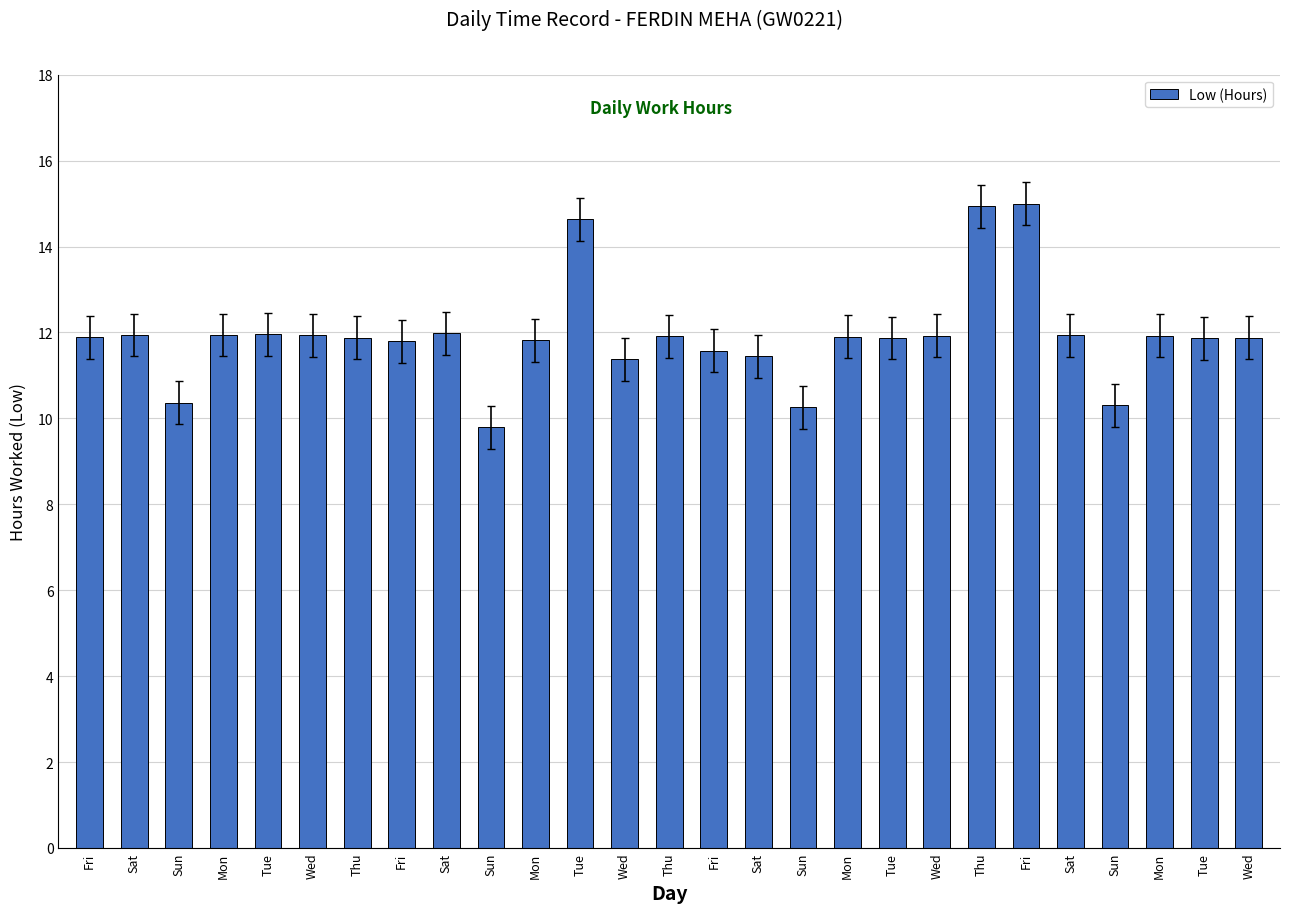

At which label is the value closest to 12?

Sat